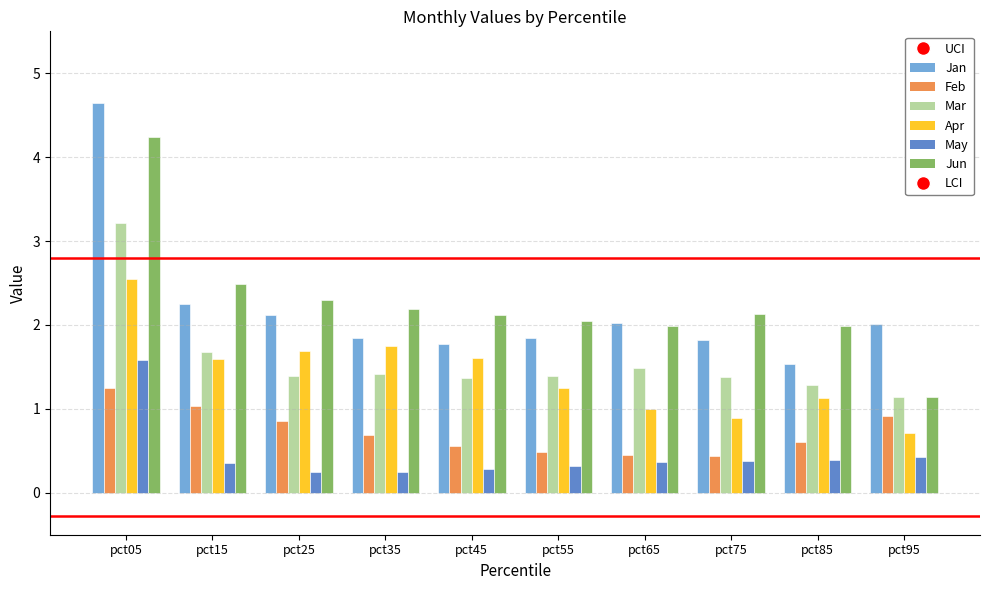

What is the minimum value for Jun?

1.1